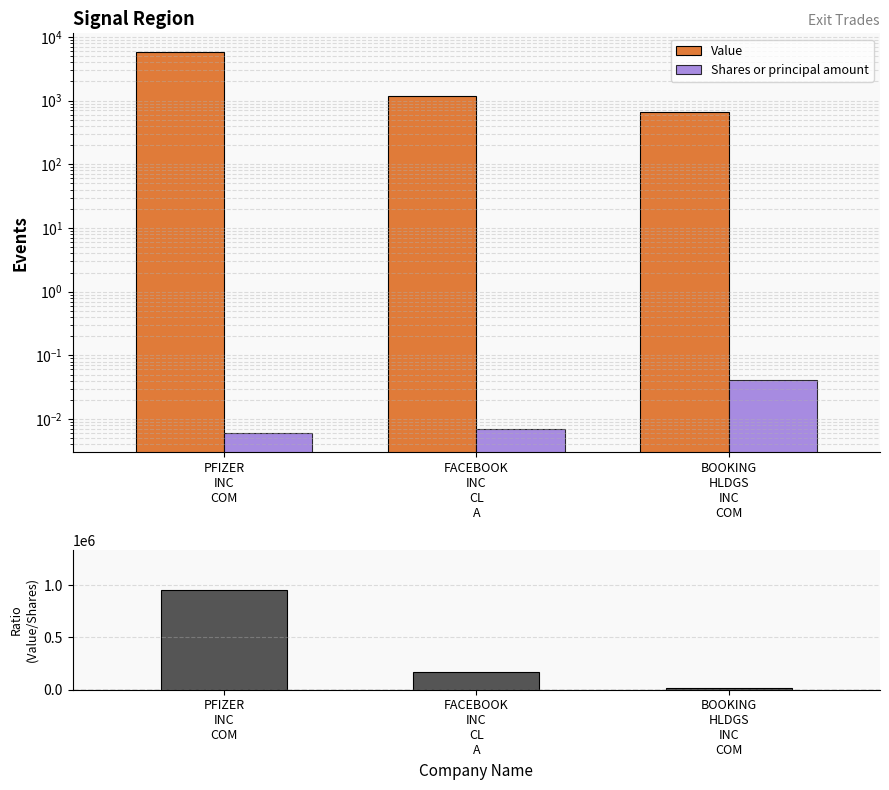

Rank the series by their maximum value, from highest to lowest.

|Value / Shares|, Value, Shares or principal amount